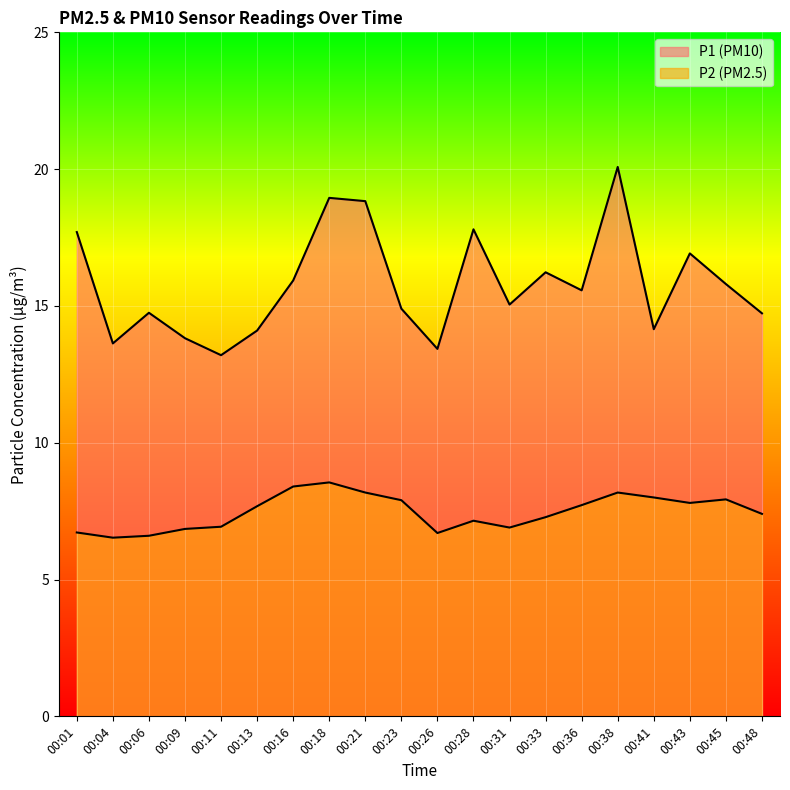

Where is the first local minimum for P1?

00:04